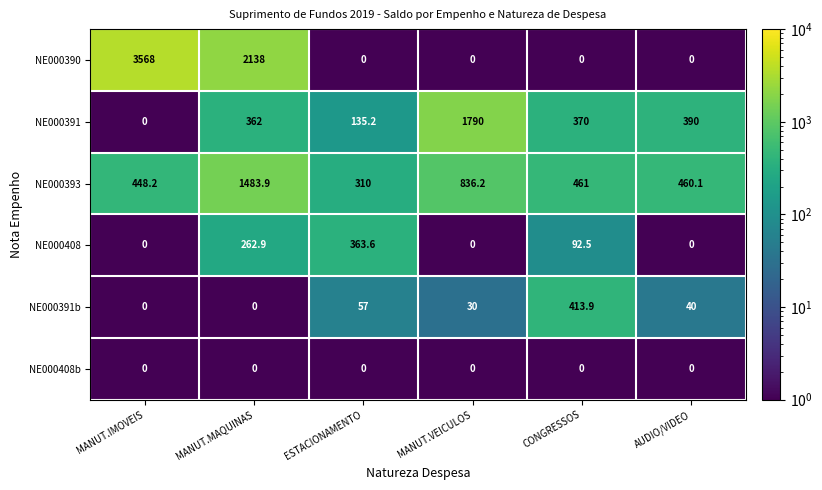

What is the sum of all NE000390 values?

5706.0